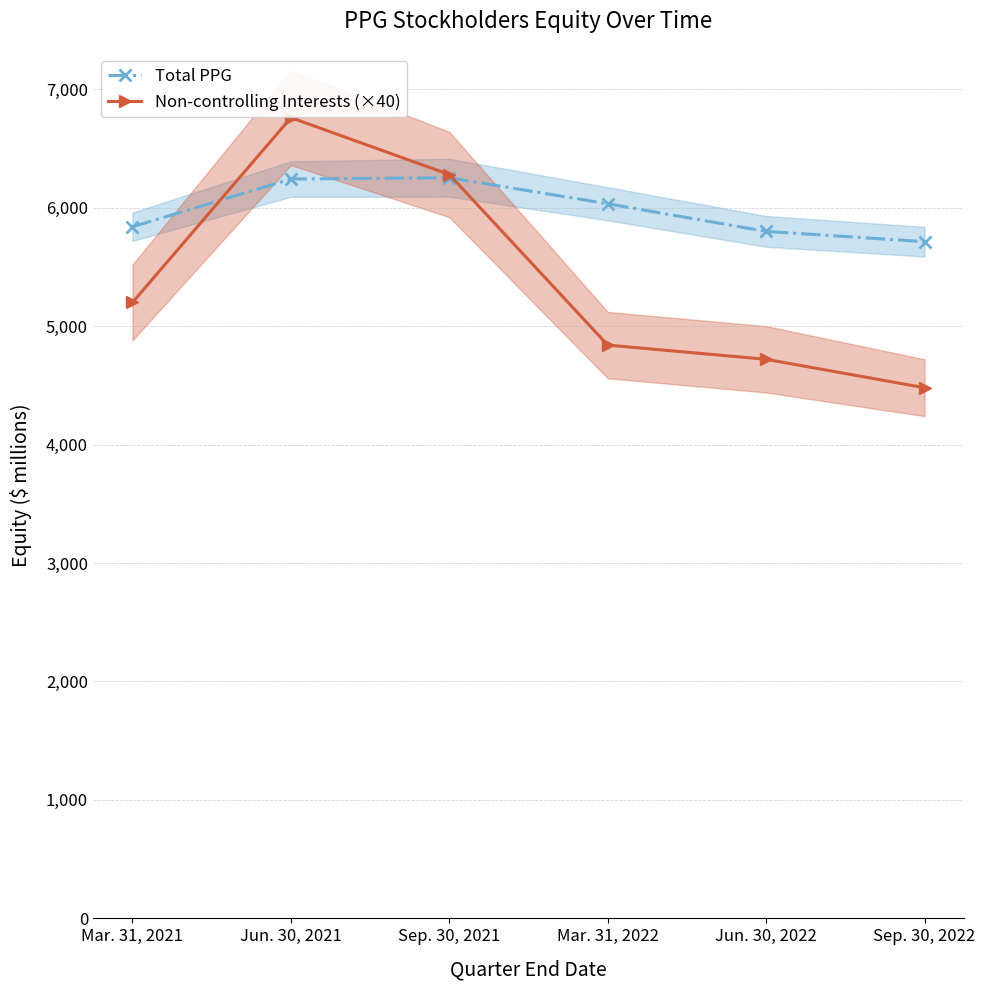

Rank the categories by Non-controlling Interests (×40) value from lowest to highest.

Sep. 30, 2022, Jun. 30, 2022, Mar. 31, 2022, Mar. 31, 2021, Sep. 30, 2021, Jun. 30, 2021